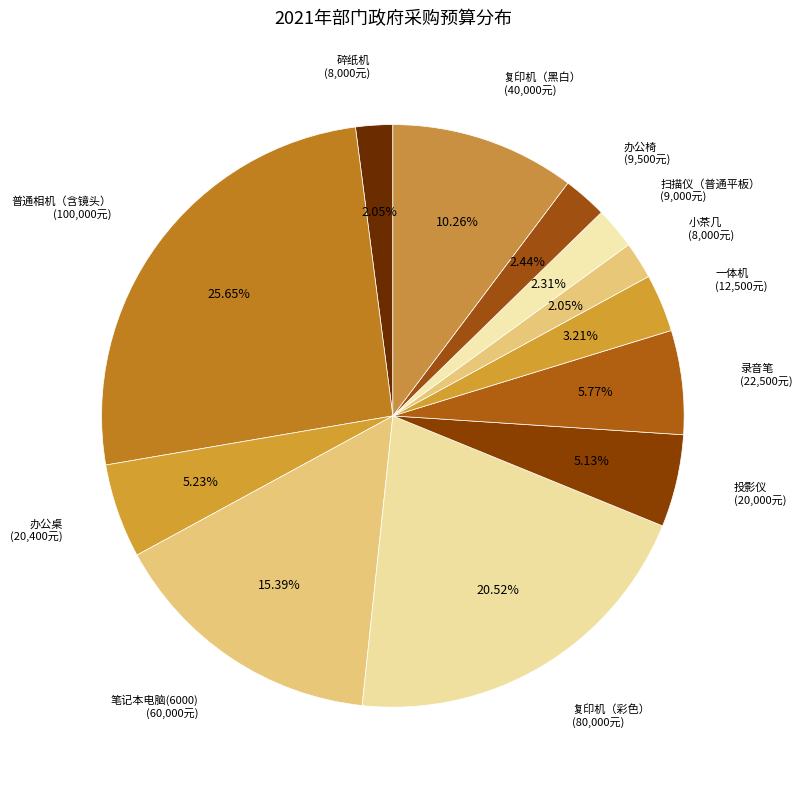

Combined, do 笔记本电脑(6000) and 一体机 account for over 50%?

No